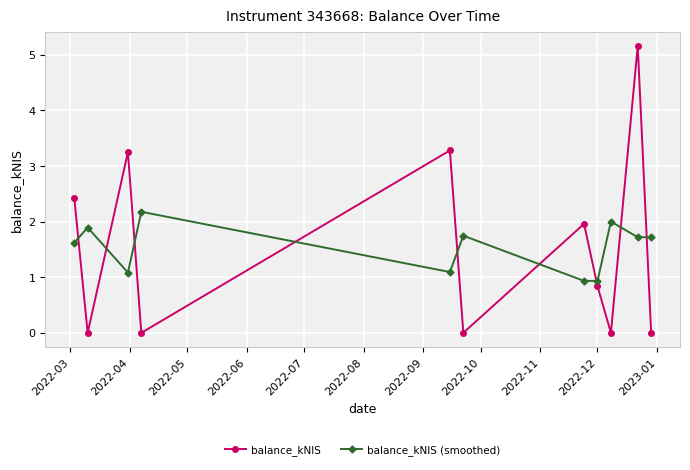

How many intersections are there between balance_kNIS (smoothed) and balance_kNIS?

9